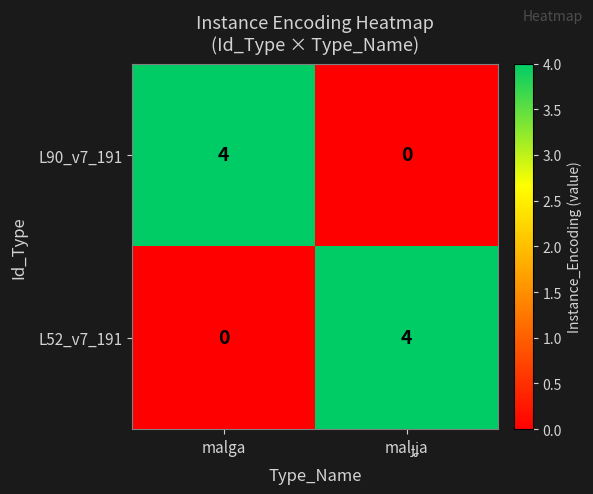

What is the sum of all L52_v7_191 values?

4